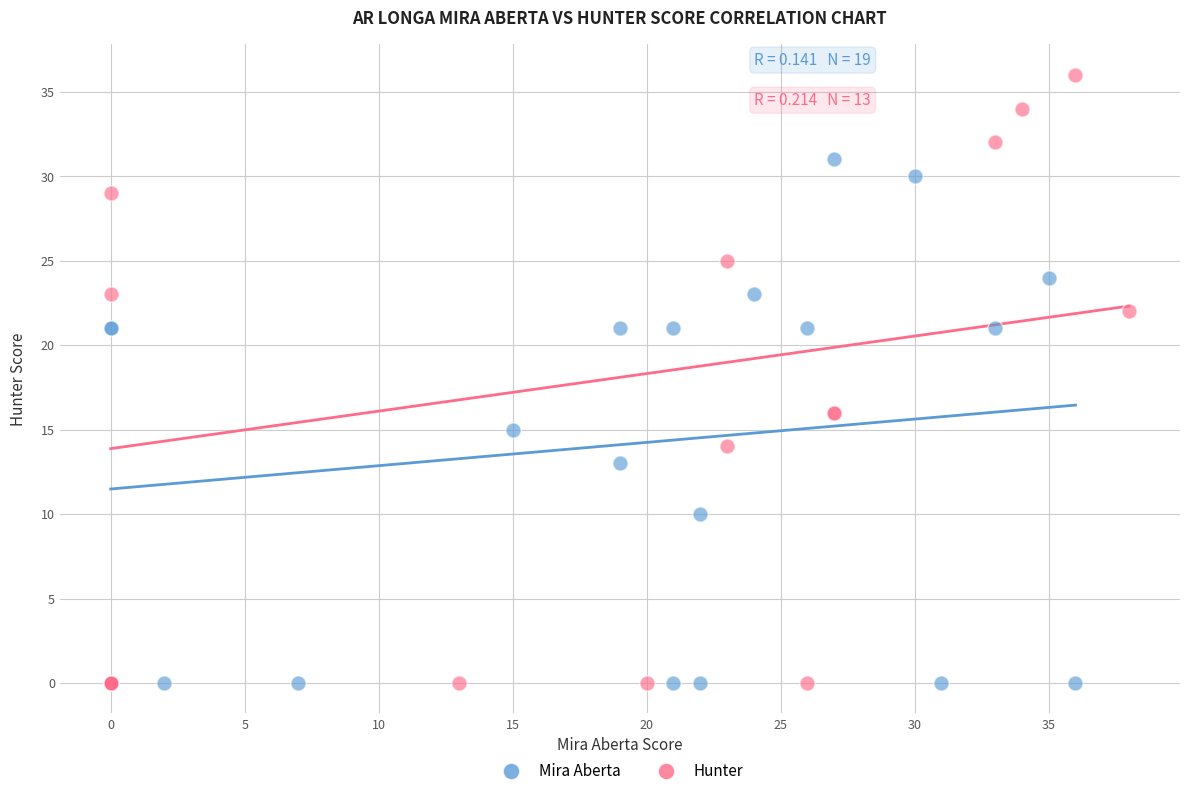

Which series reaches the maximum Y coordinate?

Hunter